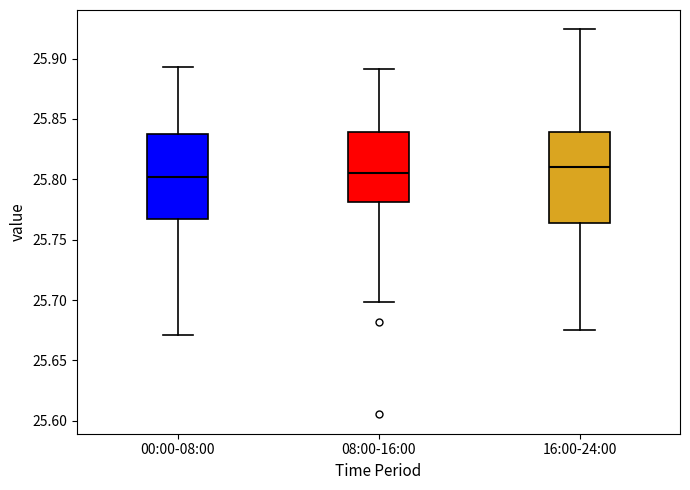

Reading left to right, transcribe this box plot: for each box, give where its median line is, the range the box spans, and where its two whiskers end, as read against the y-axis. The values are not printed on the chart, so give them approximately, as read against the axis.

00:00-08:00: median 25.800, box 25.765 to 25.835, whiskers 25.670 to 25.895
08:00-16:00: median 25.805, box 25.780 to 25.840, whiskers 25.700 to 25.890
16:00-24:00: median 25.810, box 25.765 to 25.840, whiskers 25.675 to 25.925